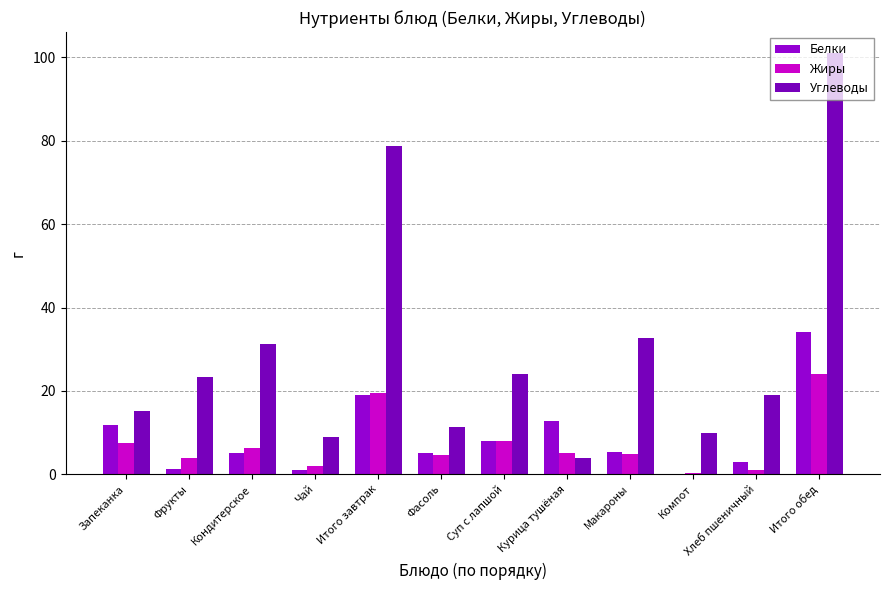

The Белки series shows 11.8 at Запеканка. True or false?

True